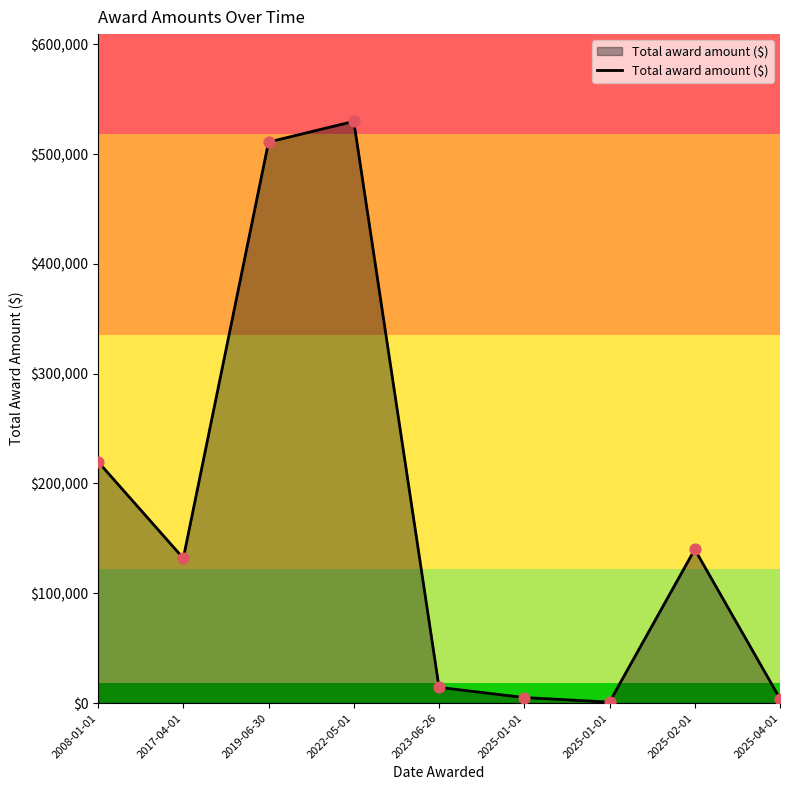

What is the change in value from 2019-06-30 to 2025-04-01?

-506951